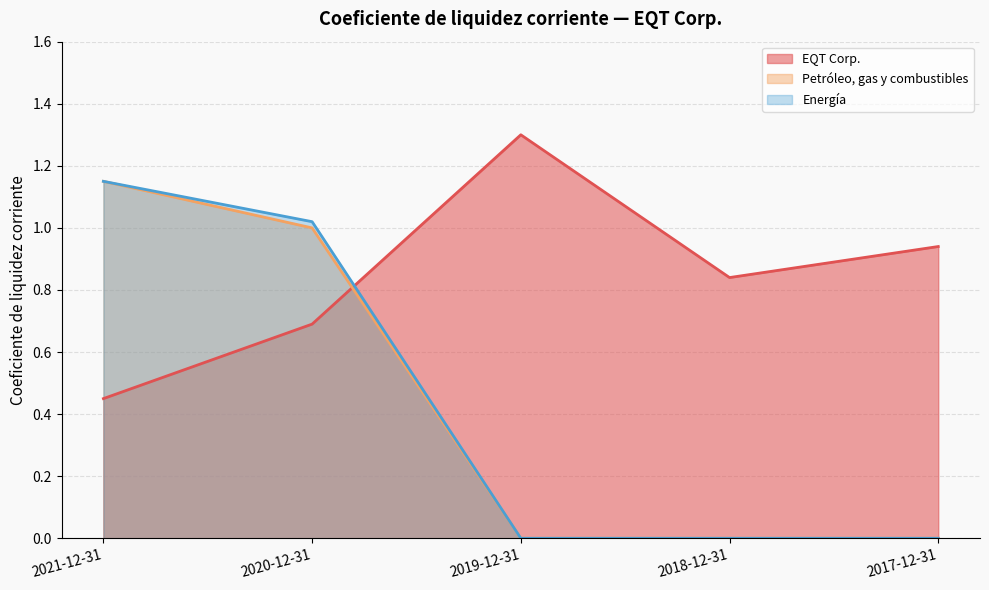

Reading right to left, list all the values displayed in this chart.

EQT Corp.: 0.9	0.8	1.3	0.7	0.5
Petróleo, gas y combustibles: 0.0	0.0	0.0	1.0	1.1
Energía: 0.0	0.0	0.0	1.0	1.1